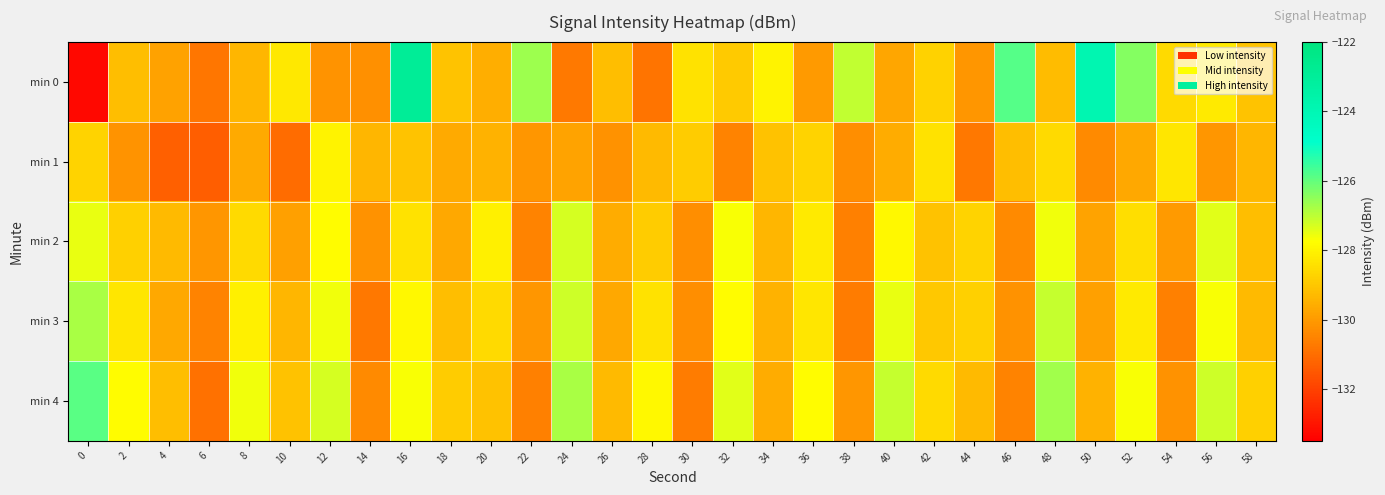

Reading left to right, extract all data points from this chart.

min 0: 0=-133.3	2=-129.2	4=-129.9	6=-130.8	8=-129.4	10=-128.3	12=-130.1	14=-130.2	16=-122.9	18=-129.1	20=-129.6	22=-126.6	24=-130.8	26=-129.2	28=-130.9	30=-128.4	32=-128.9	34=-128.0	36=-130.0	38=-127.1	40=-129.8	42=-128.8	44=-130.1	46=-125.8	48=-129.2	50=-123.9	52=-126.4	54=-128.6	56=-128.2	58=-129.1
min 1: 0=-128.7	2=-130.1	4=-131.3	6=-131.4	8=-129.7	10=-131.0	12=-128.0	14=-129.4	16=-129.1	18=-129.7	20=-129.5	22=-130.1	24=-129.8	26=-130.2	28=-129.3	30=-128.9	32=-130.5	34=-129.1	36=-128.7	38=-130.3	40=-129.6	42=-128.4	44=-130.8	46=-129.2	48=-128.6	50=-130.4	52=-129.7	54=-128.3	56=-130.1	58=-129.4
min 2: 0=-127.5	2=-128.8	4=-129.3	6=-130.1	8=-128.6	10=-129.9	12=-127.8	14=-130.2	16=-128.4	18=-129.7	20=-128.1	22=-130.5	24=-127.3	26=-129.6	28=-128.9	30=-130.3	32=-127.7	34=-129.4	36=-128.2	38=-130.6	40=-127.9	42=-129.1	44=-128.7	46=-130.4	48=-127.6	50=-129.8	52=-128.5	54=-130.0	56=-127.4	58=-129.2
min 3: 0=-126.8	2=-128.3	4=-129.7	6=-130.5	8=-128.1	10=-129.4	12=-127.6	14=-130.8	16=-127.9	18=-129.2	20=-128.6	22=-130.1	24=-127.2	26=-129.7	28=-128.4	30=-130.3	32=-127.8	34=-129.5	36=-128.3	38=-130.7	40=-127.5	42=-129.0	44=-128.8	46=-130.2	48=-127.1	50=-129.9	52=-128.2	54=-130.6	56=-127.7	58=-129.3
min 4: 0=-125.9	2=-127.8	4=-129.2	6=-130.9	8=-127.6	10=-129.1	12=-127.3	14=-130.4	16=-127.7	18=-128.9	20=-129.1	22=-130.6	24=-126.8	26=-129.3	28=-127.9	30=-130.7	32=-127.4	34=-129.6	36=-127.8	38=-130.1	40=-127.1	42=-128.6	44=-129.3	46=-130.5	48=-126.7	50=-129.5	52=-127.7	54=-130.2	56=-127.2	58=-128.8